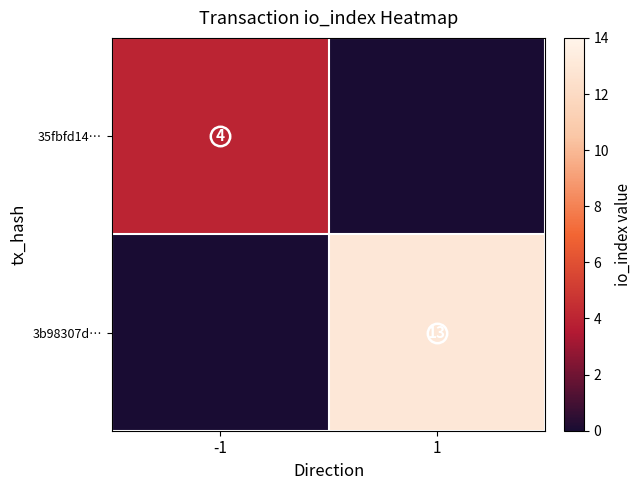

What is the total value across all series at -1?

4